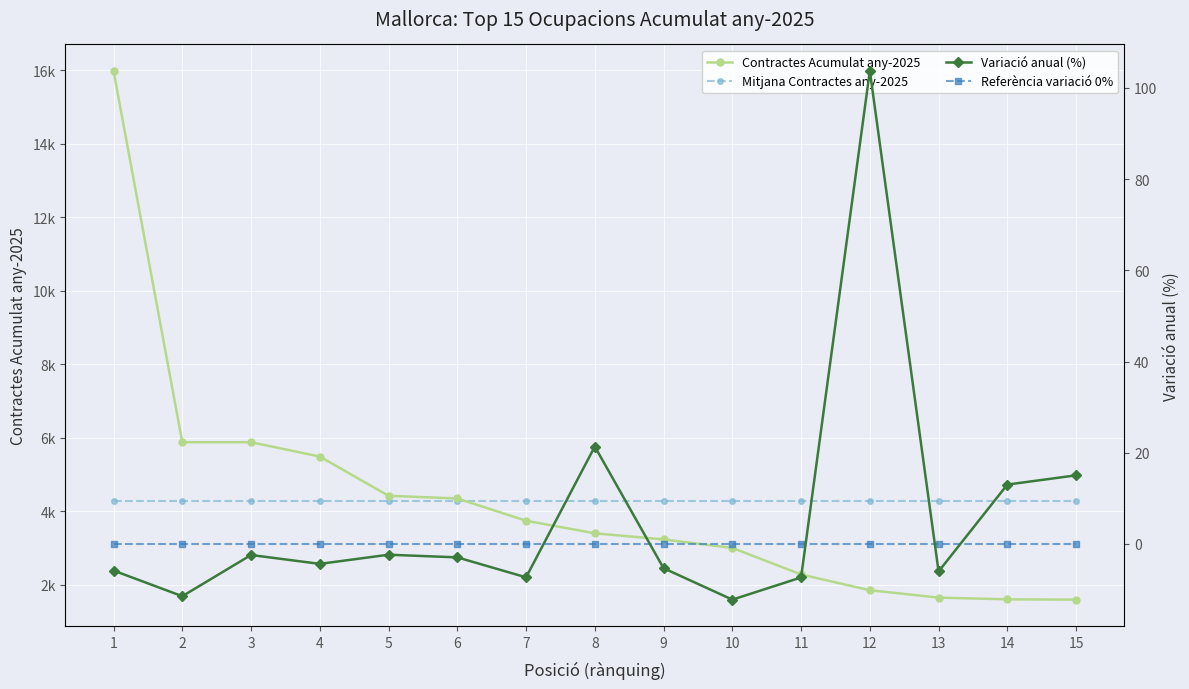

What are all the series names shown in the legend?

Contractes Acumulat any-2025, Mitjana Contractes any-2025, Variació anual (%), Referència variació 0%